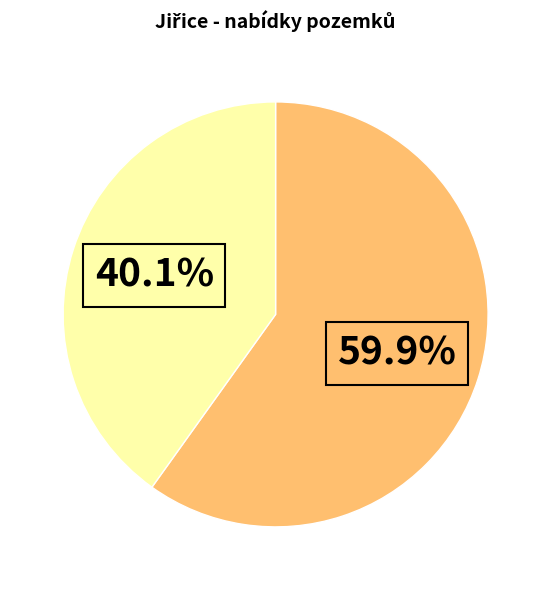

To the nearest percent, what is the average slice percentage?

50%